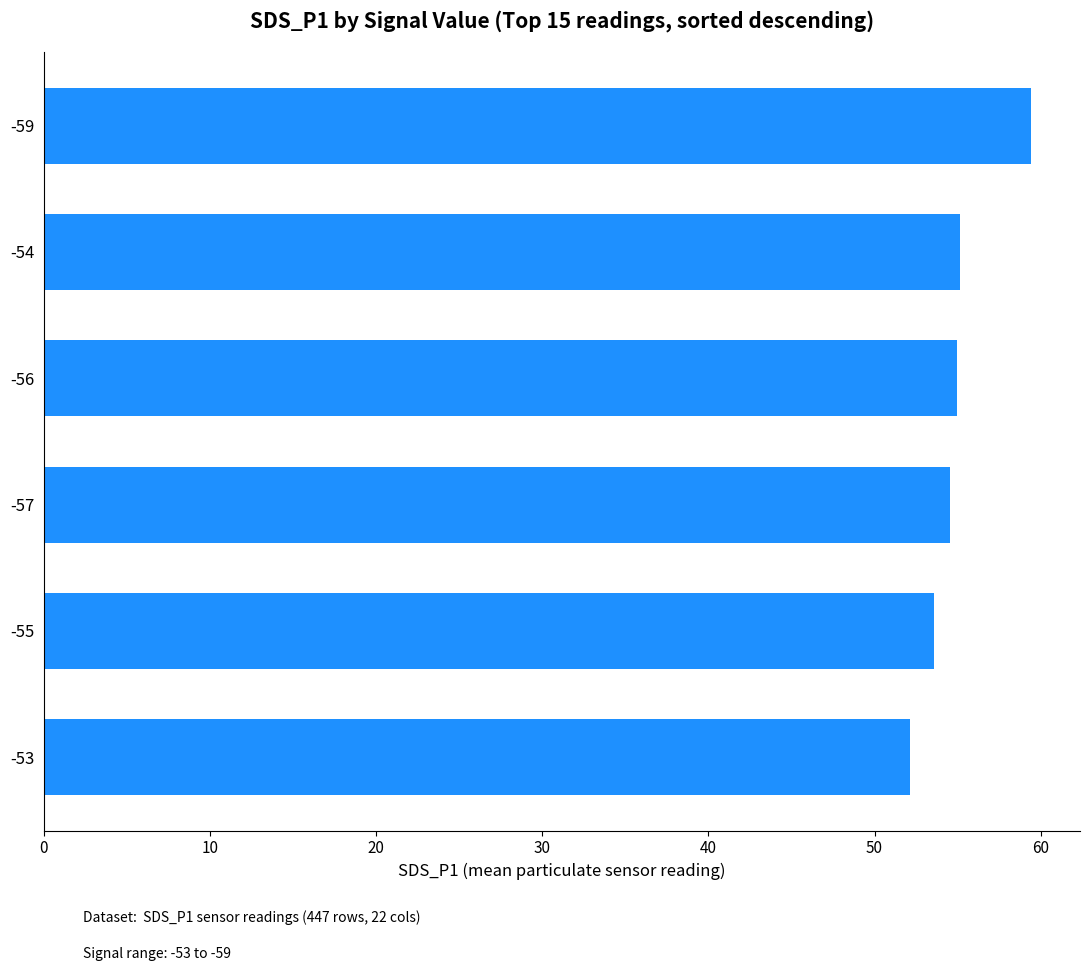

What is the approximate value at -56?

55.0